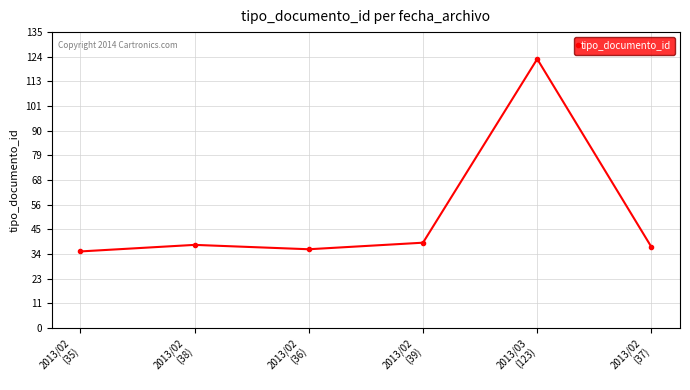

What is the greatest value displayed?

123